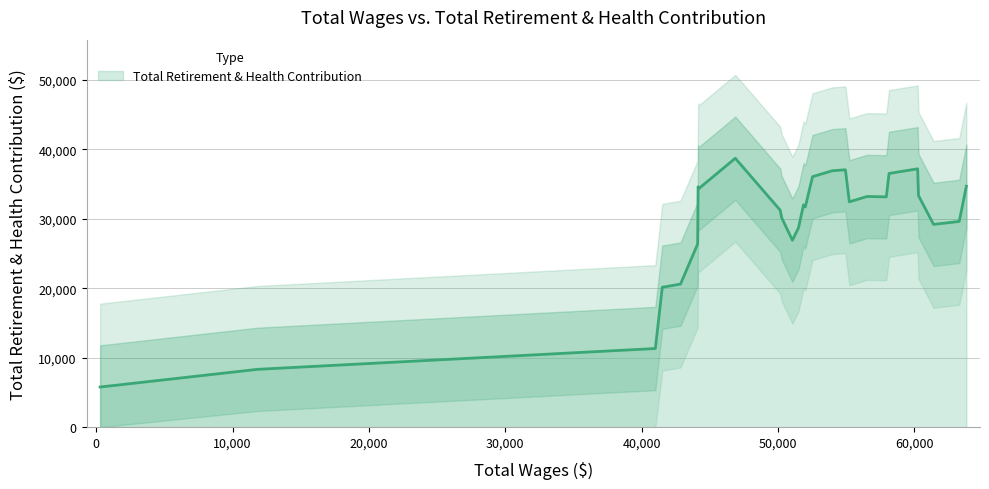

What is the greatest value displayed?

44912